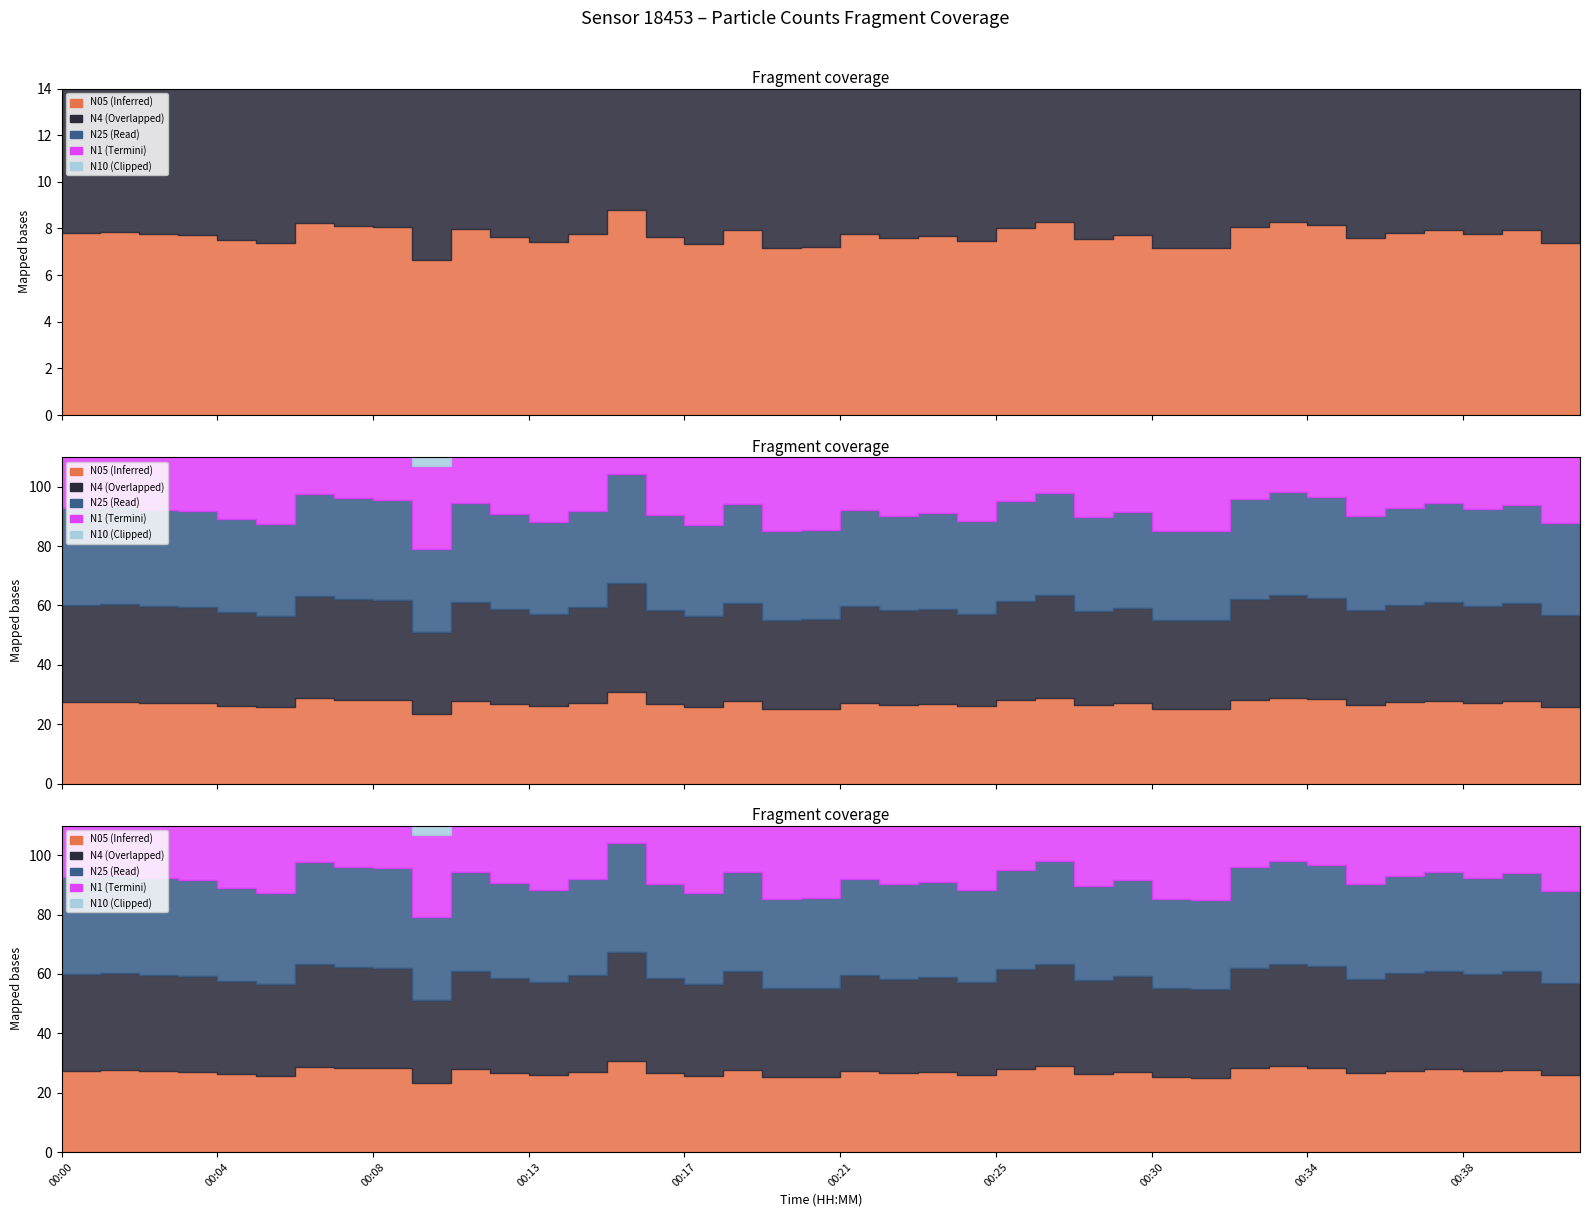

The N10 series shows 12.3 at 00:15. True or false?

False